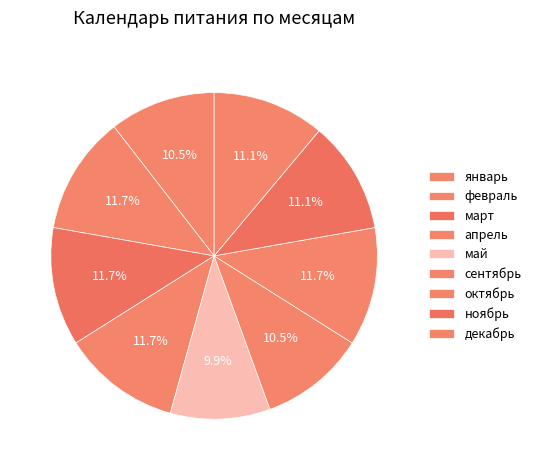

How many segments does this pie chart have?

9